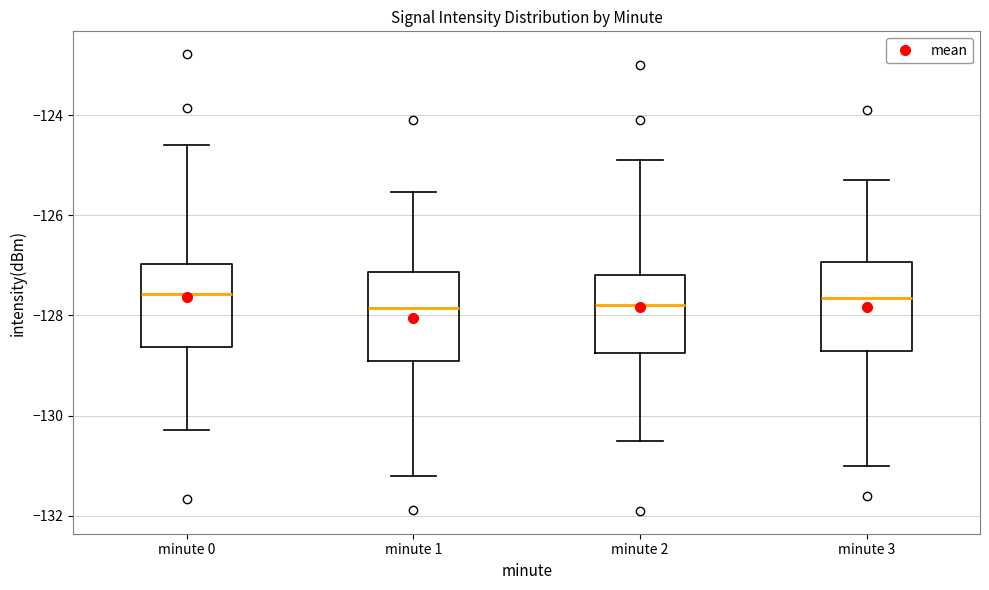

Reading left to right, transcribe this box plot: for each box, give where its median line is, the range the box spans, and where its two whiskers end, as read against the y-axis. The values are not printed on the chart, so give them approximately, as read against the axis.

minute 0: median -127.6, box -128.6 to -127.0, whiskers -130.2 to -124.6
minute 1: median -127.8, box -129.0 to -127.2, whiskers -131.2 to -125.6
minute 2: median -127.8, box -128.8 to -127.2, whiskers -130.4 to -124.8
minute 3: median -127.6, box -128.6 to -127.0, whiskers -131.0 to -125.2